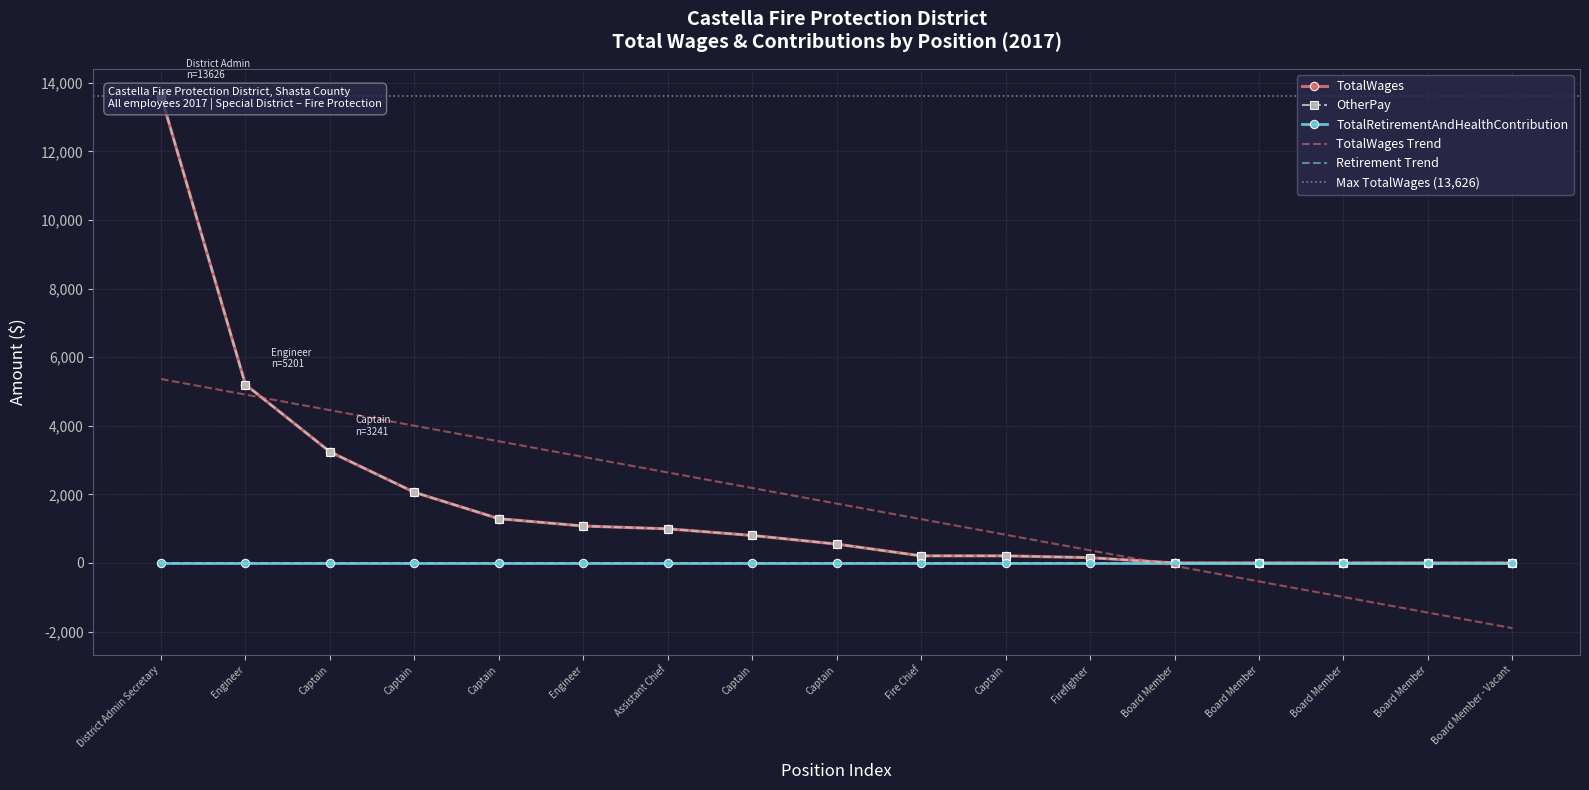

Read the OtherPay value at Captain, to the nearest 50.

200